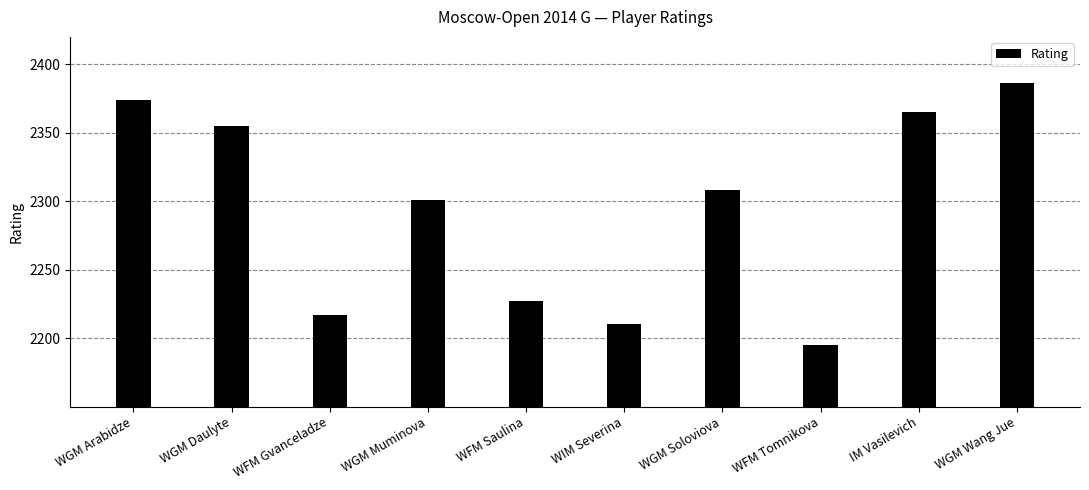

Between WGM Daulyte and WFM Saulina, which is larger?

WGM Daulyte